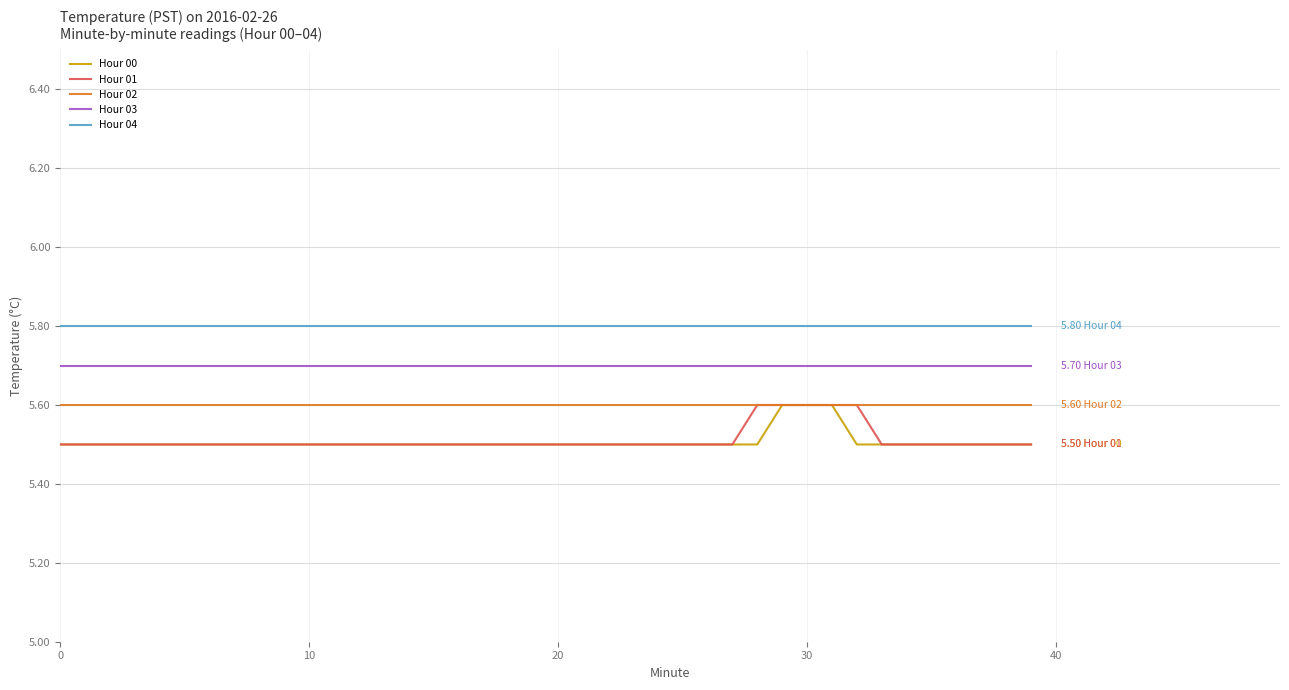

Which series has the largest total across all categories?

Hour 04